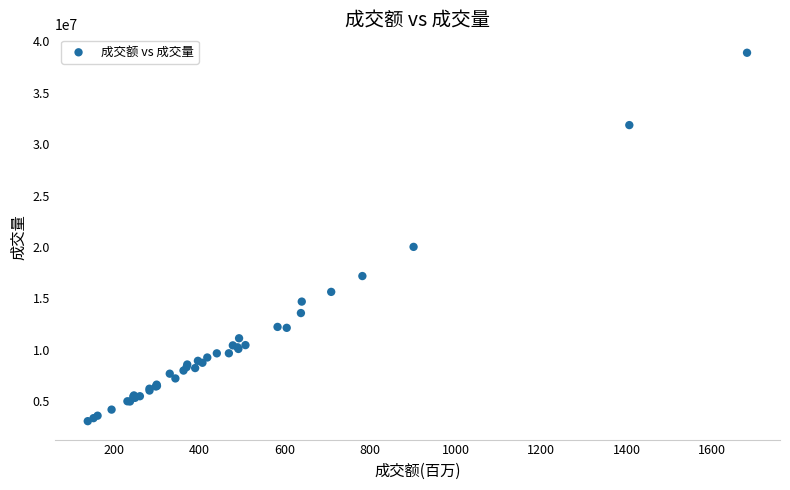

What Y value in the scatter plot is closest to 20969100?

20004500